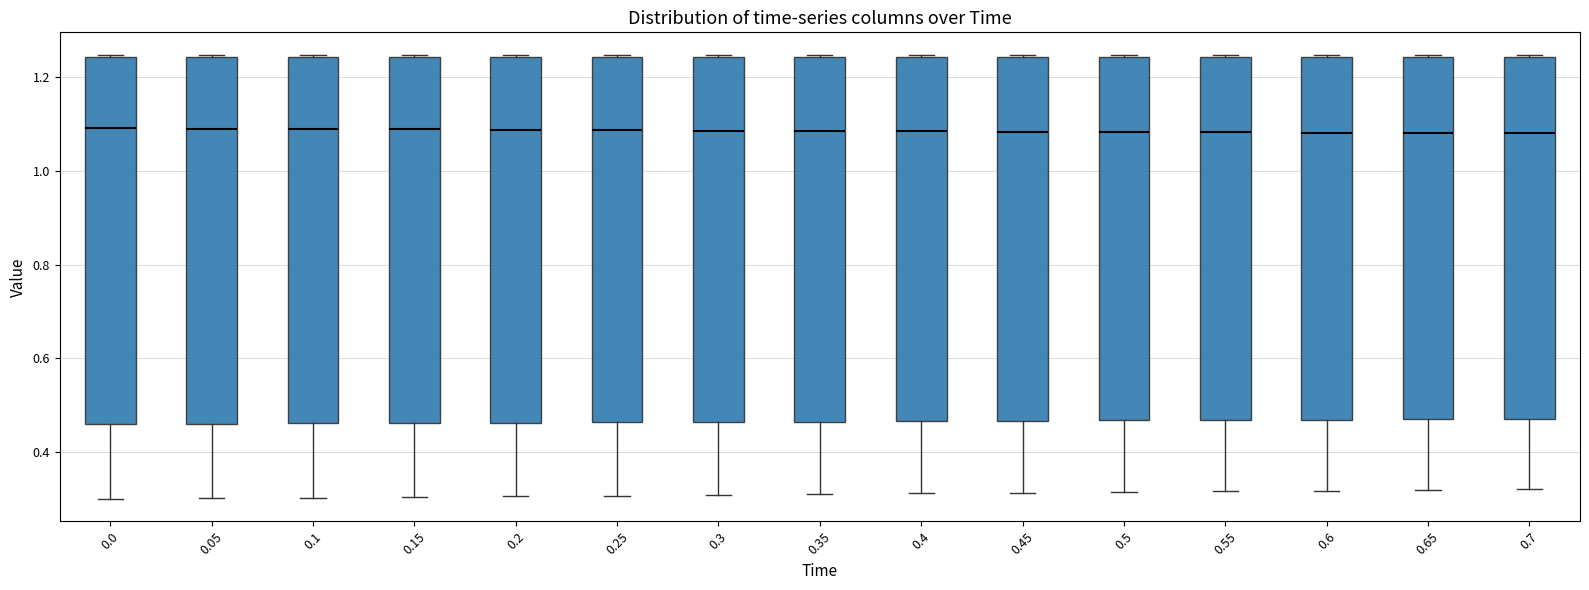

Reading left to right, read every box against the y-axis: the position of its median line, the range the box covers, and the ends of its whiskers. The values are not printed on the chart, so give them approximately, as read against the axis.

0.0: median 1.10, box 0.46 to 1.24, whiskers 0.30 to 1.24
0.05: median 1.08, box 0.46 to 1.24, whiskers 0.30 to 1.24
0.1: median 1.08, box 0.46 to 1.24, whiskers 0.30 to 1.24
0.15: median 1.08, box 0.46 to 1.24, whiskers 0.30 to 1.24
0.2: median 1.08, box 0.46 to 1.24, whiskers 0.30 to 1.24
0.25: median 1.08, box 0.46 to 1.24, whiskers 0.30 to 1.24
0.3: median 1.08, box 0.46 to 1.24, whiskers 0.30 to 1.24
0.35: median 1.08, box 0.46 to 1.24, whiskers 0.32 to 1.24
0.4: median 1.08, box 0.46 to 1.24, whiskers 0.32 to 1.24
0.45: median 1.08, box 0.46 to 1.24, whiskers 0.32 to 1.24
0.5: median 1.08, box 0.46 to 1.24, whiskers 0.32 to 1.24
0.55: median 1.08, box 0.46 to 1.24, whiskers 0.32 to 1.24
0.6: median 1.08, box 0.46 to 1.24, whiskers 0.32 to 1.24
0.65: median 1.08, box 0.46 to 1.24, whiskers 0.32 to 1.24
0.7: median 1.08, box 0.48 to 1.24, whiskers 0.32 to 1.24